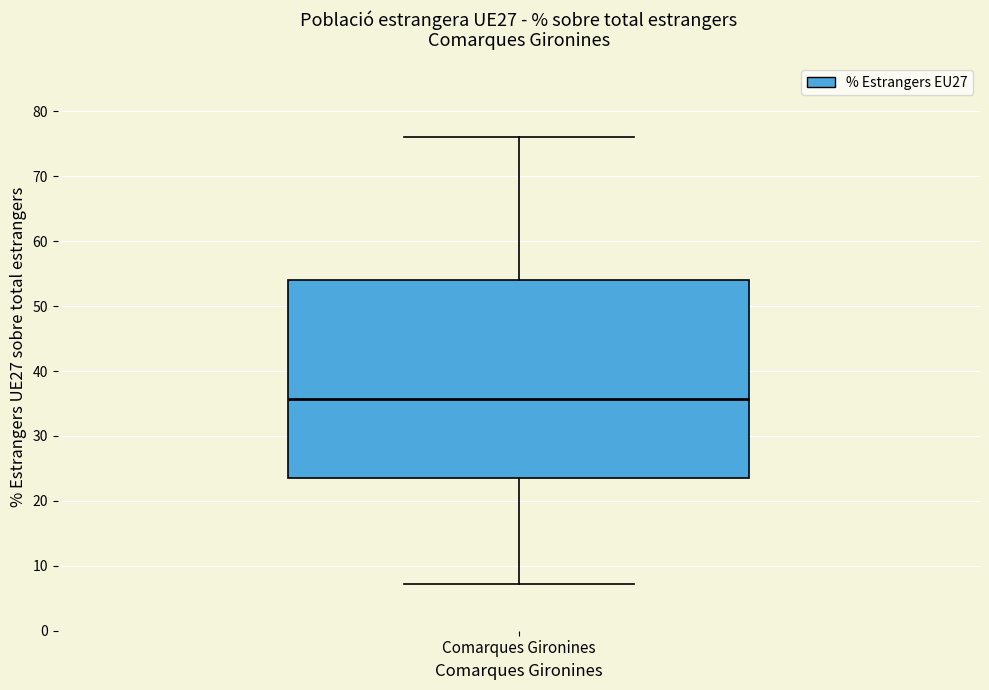

Where does the lower whisker of the box for Comarques Gironines end on the y-axis? The values are not printed on the chart, so give them approximately, as read against the axis.

7